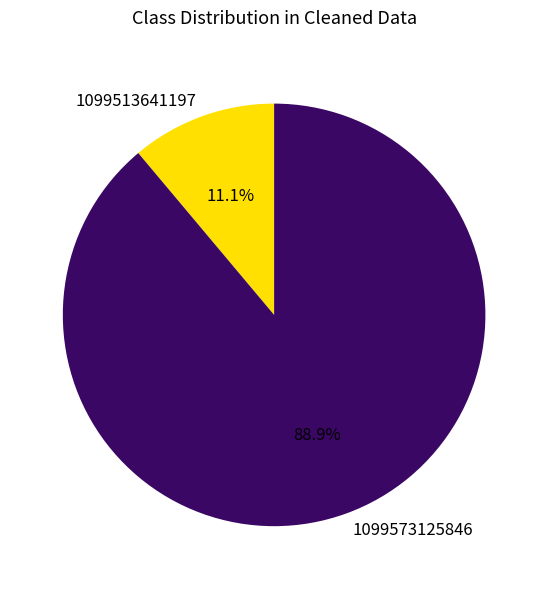

Which category has the biggest portion of the pie?

1099573125846